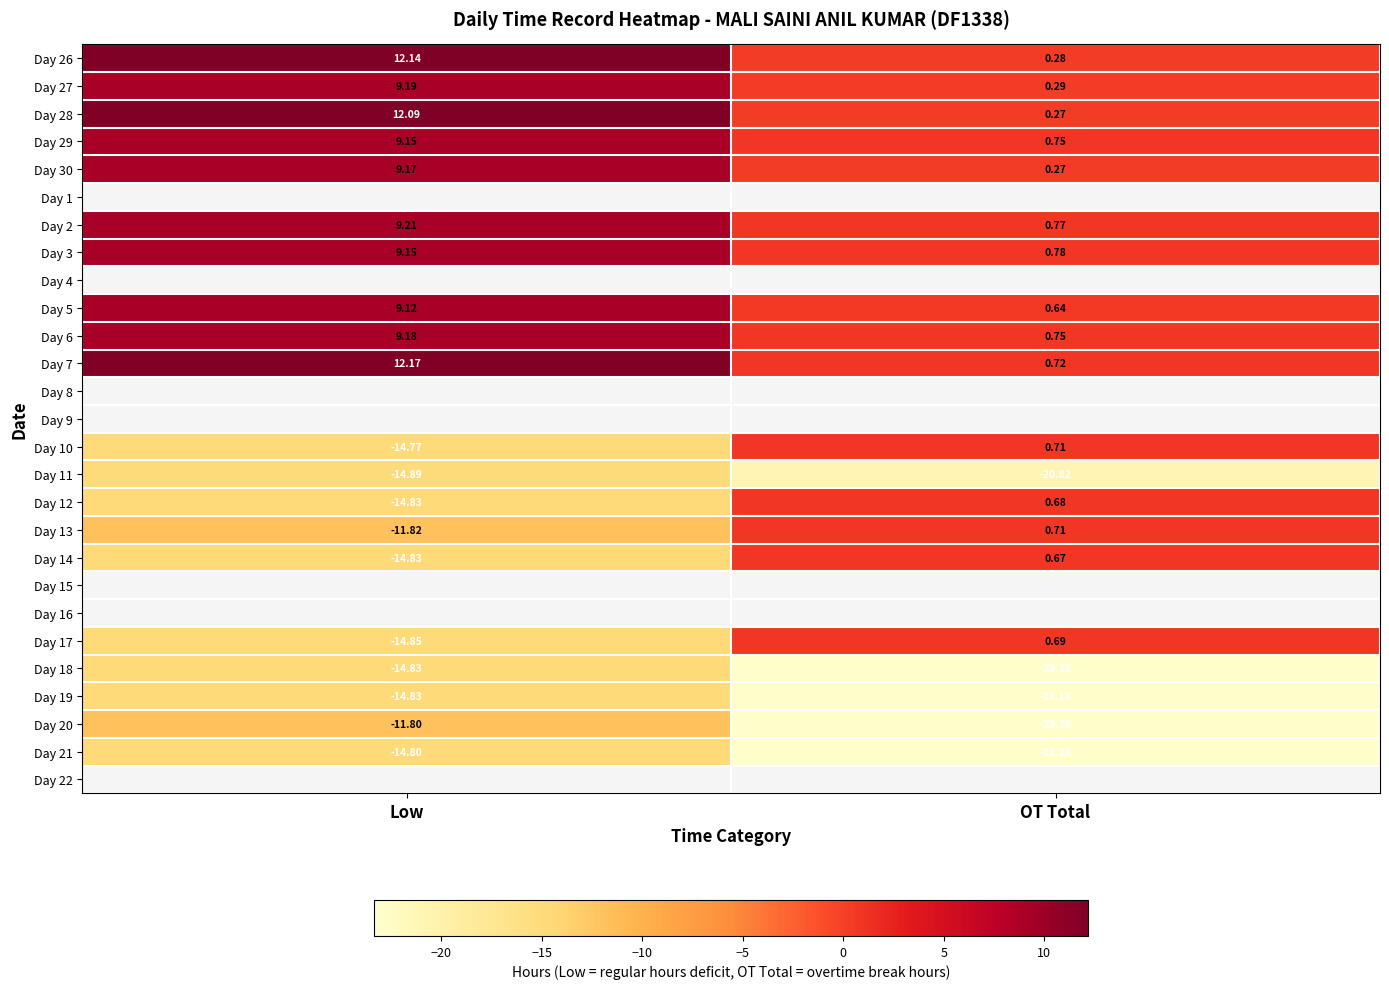

What is the smallest value displayed?

-23.3